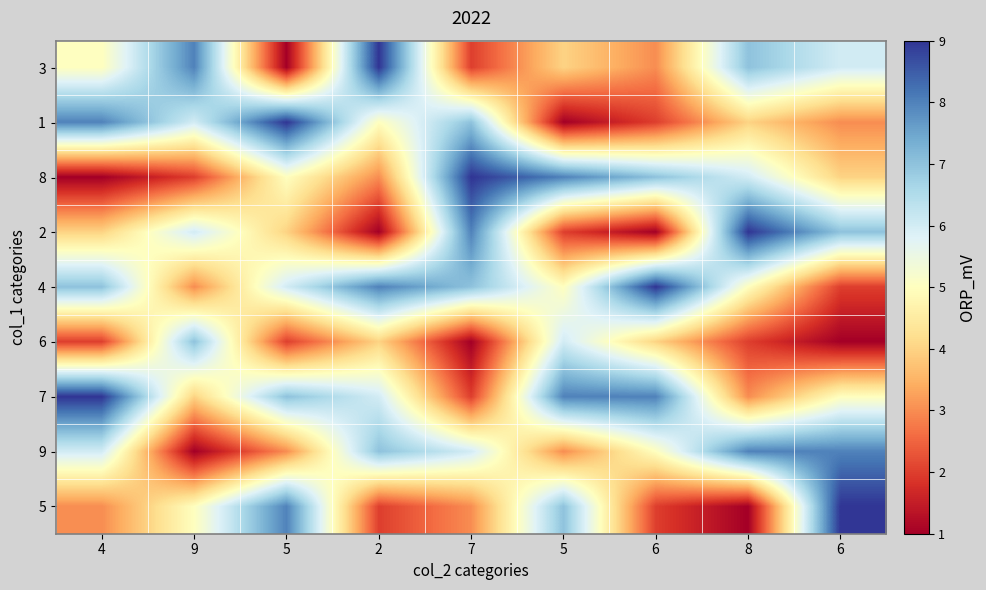

Reading left to right, transcribe all the data shown in this chart.

3: 4=5	9=8	5=1	2=9	7=2	5=4	6=3	8=7	6=6
1: 4=8	9=6	5=9	2=5	7=7	5=1	6=2	8=4	6=3
8: 4=1	9=2	5=5	2=3	7=9	5=8	6=7	8=6	6=4
2: 4=4	9=6	5=4	2=1	7=8	5=2	6=1	8=9	6=7
4: 4=7	9=3	5=6	2=8	7=7	5=5	6=9	8=5	6=2
6: 4=2	9=7	5=2	2=4	7=1	5=6	6=4	8=2	6=1
7: 4=9	9=4	5=7	2=6	7=2	5=8	6=8	8=3	6=5
9: 4=6	9=1	5=3	2=7	7=6	5=3	6=5	8=8	6=8
5: 4=3	9=5	5=8	2=2	7=3	5=7	6=2	8=1	6=9